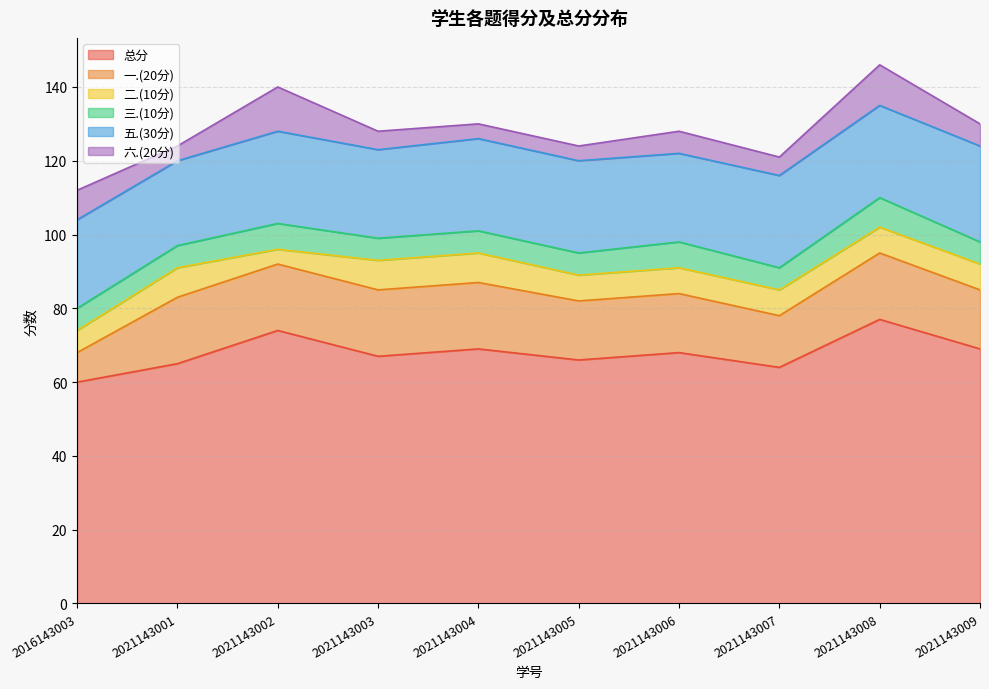

What is the value of the 六.(20分) point at the 7th from the left?

6